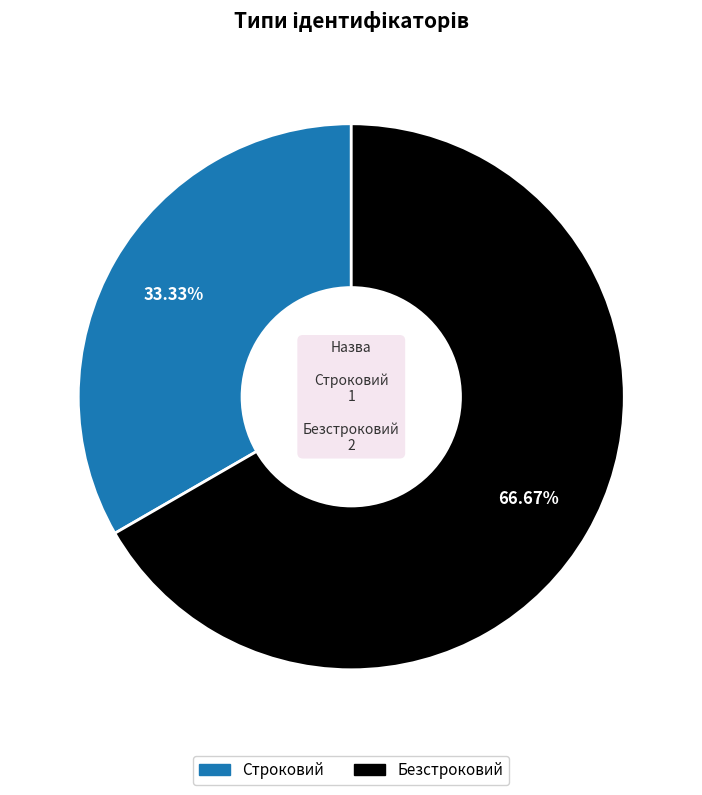

Is it true that Строковий is 33% of the pie?

True